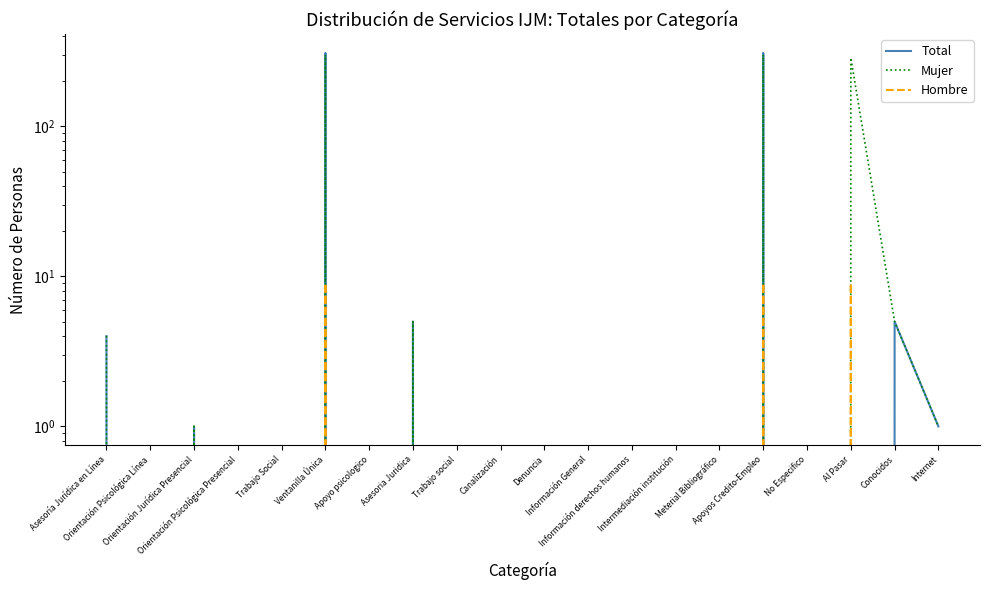

Count the number of categories in the chart.

20